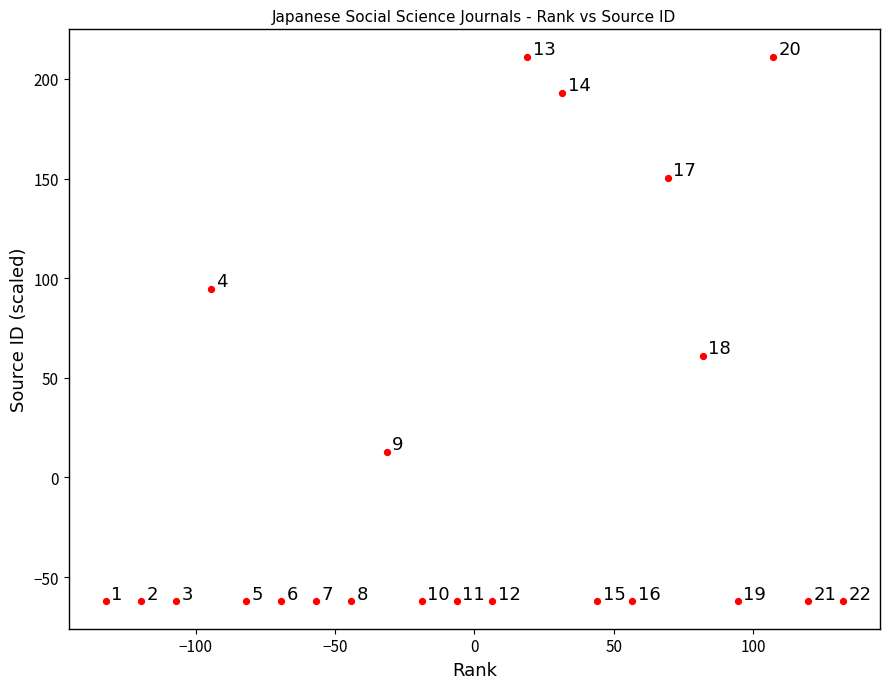

What is the range of Y values (max minus min)?

273.5